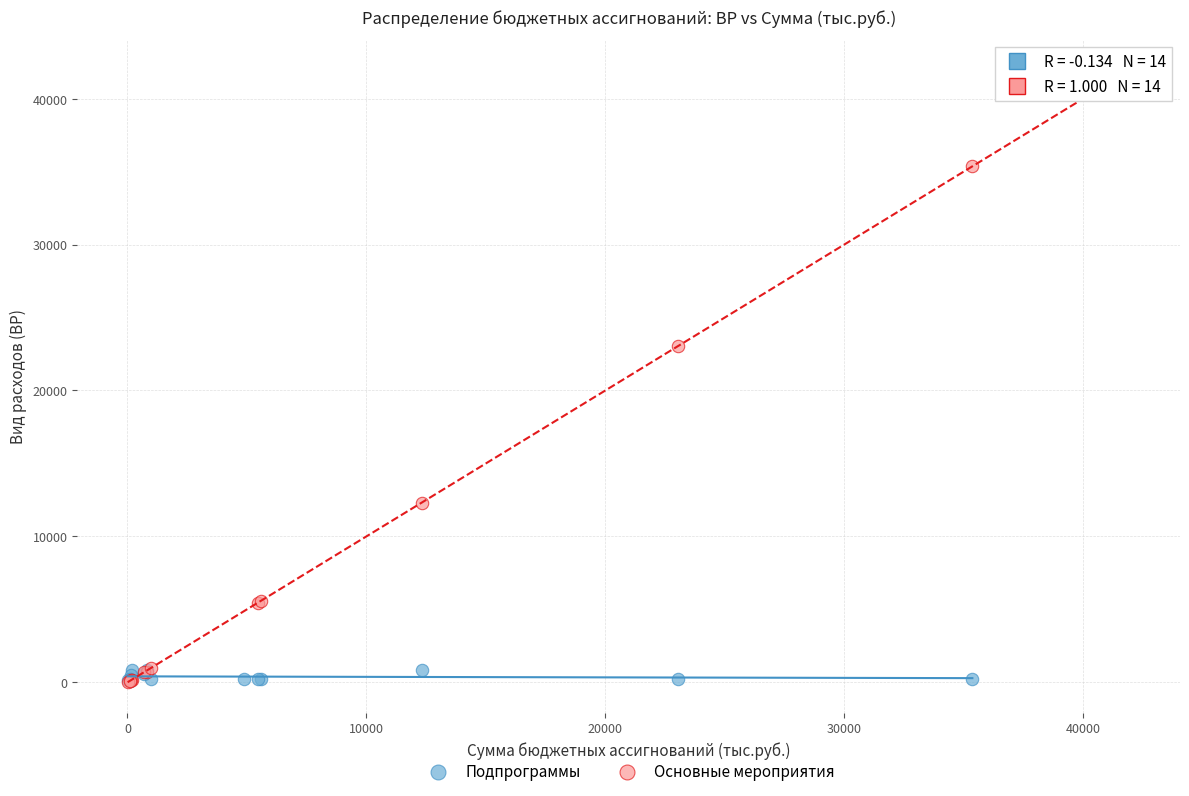

Which series reaches the maximum Y coordinate?

Основные мероприятия